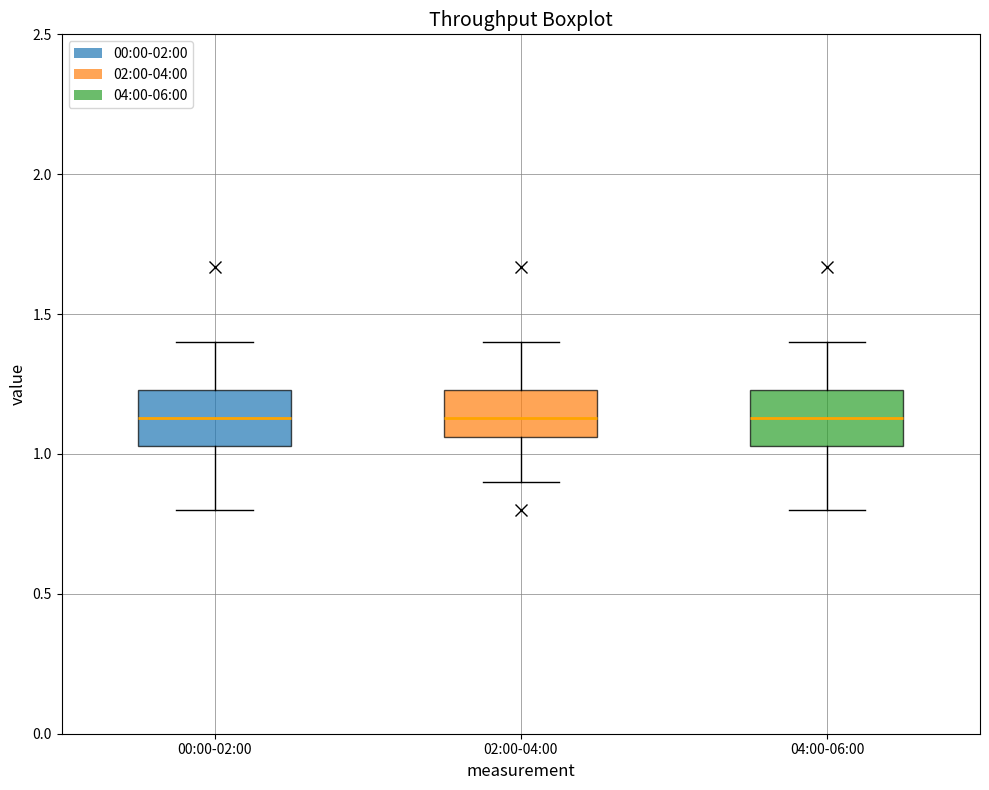

Reading left to right, read every box against the y-axis: the position of its median line, the range the box covers, and the ends of its whiskers. The values are not printed on the chart, so give them approximately, as read against the axis.

00:00-02:00: median 1.15, box 1.05 to 1.25, whiskers 0.80 to 1.40
02:00-04:00: median 1.15, box 1.05 to 1.25, whiskers 0.90 to 1.40
04:00-06:00: median 1.15, box 1.05 to 1.25, whiskers 0.80 to 1.40